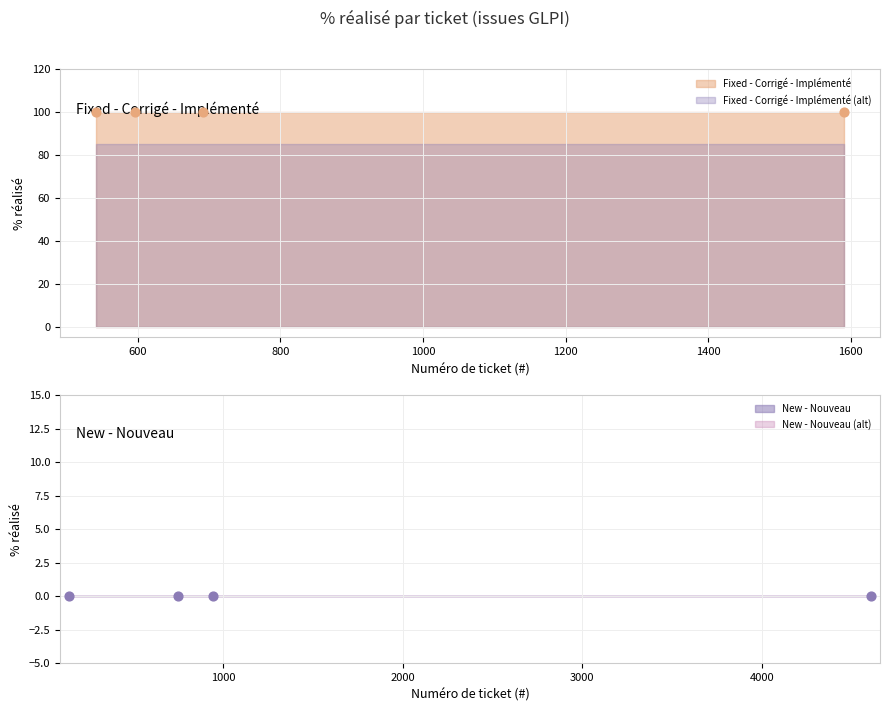

Which series reaches the maximum Y coordinate?

Fixed - Corrigé - Implémenté